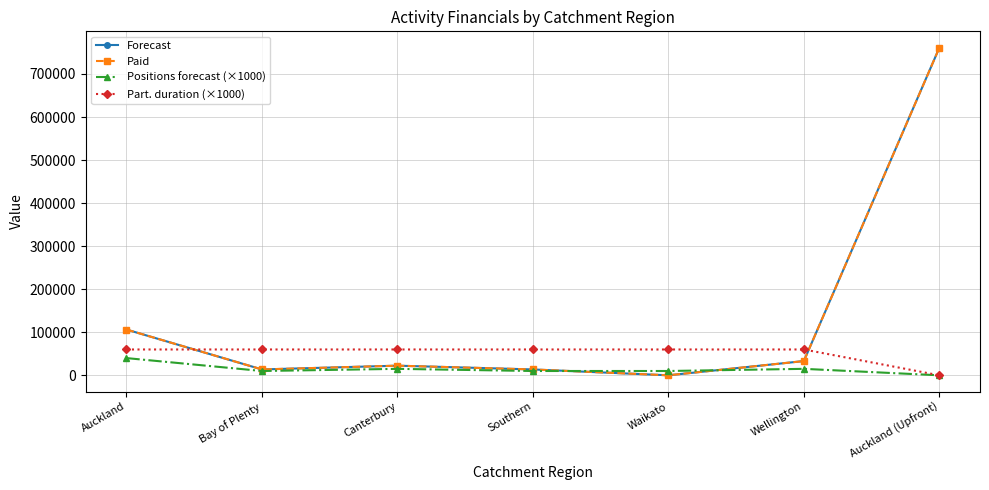

Is it true that Positions forecast (×1000) equals 40000.0 at Auckland?

True